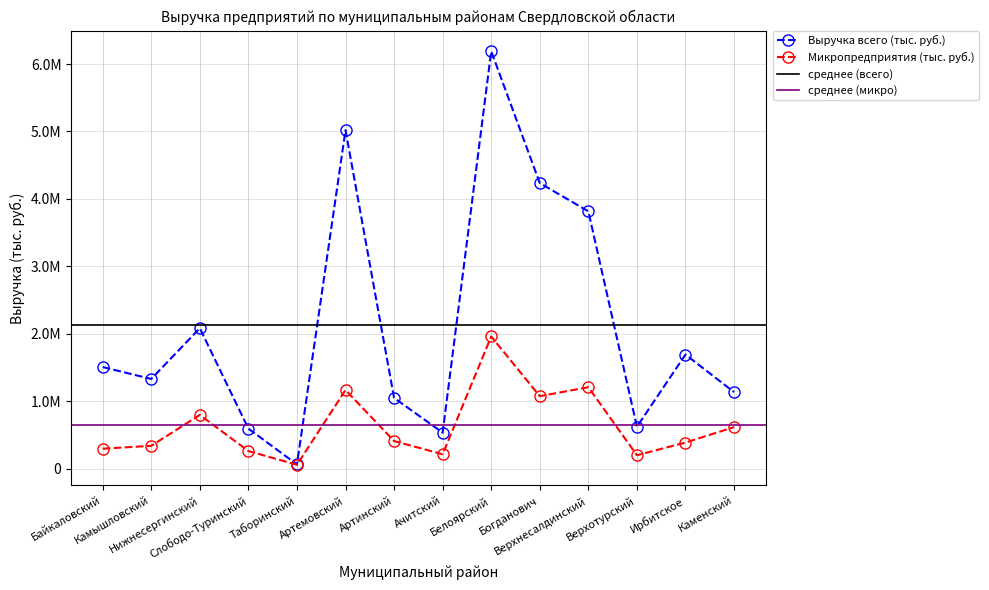

What is the value of the Выручка всего (тыс. руб.) point at the 9th from the left?

6189783.3